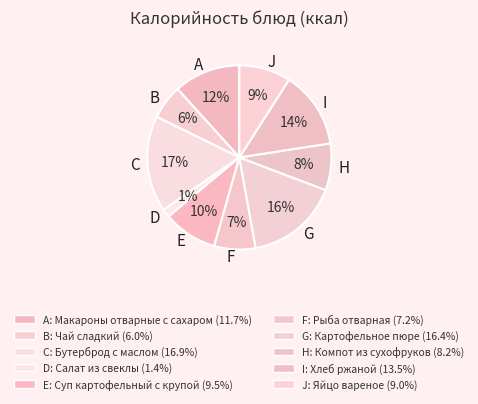

Do I and G together represent more than half of the pie?

No